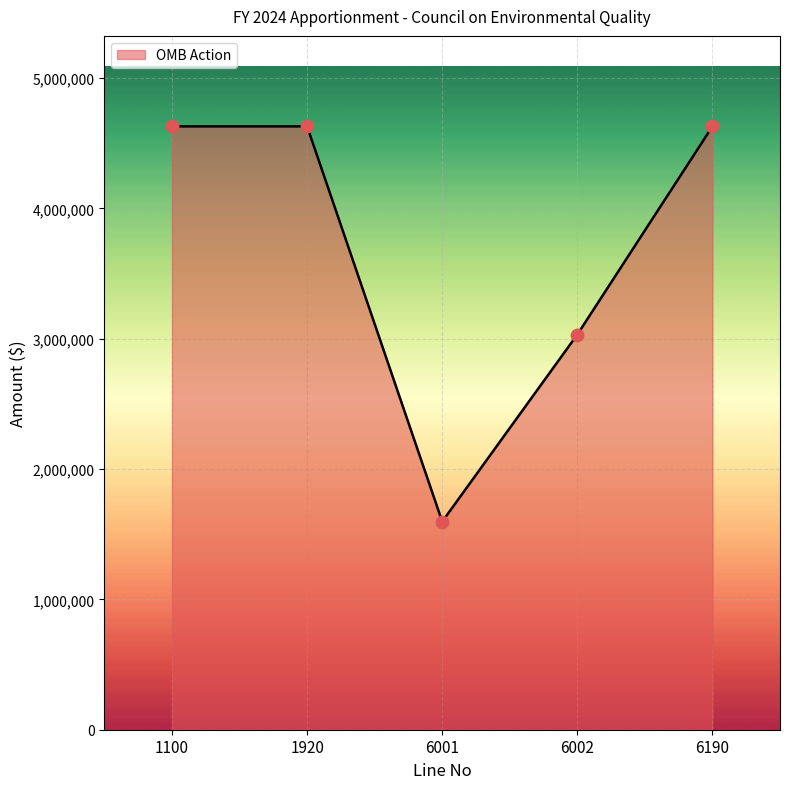

What is the ratio of the value at 6001 to the value at 6190?

0.3